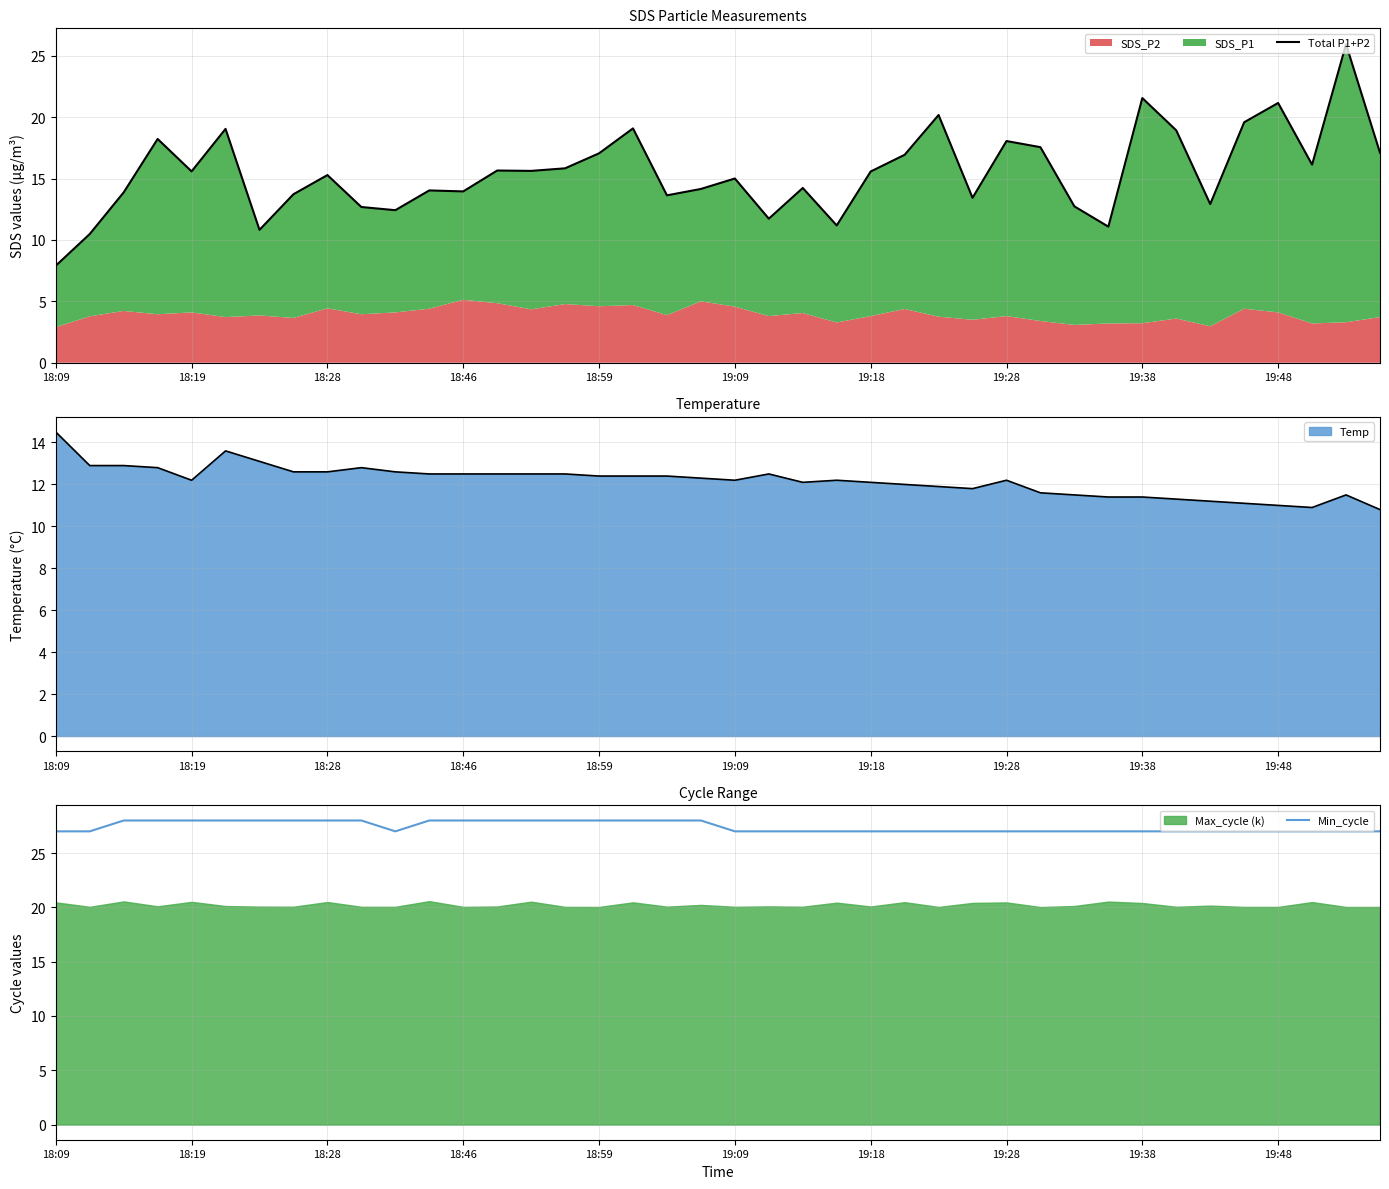

What is the label of the 27th point from the right?

13